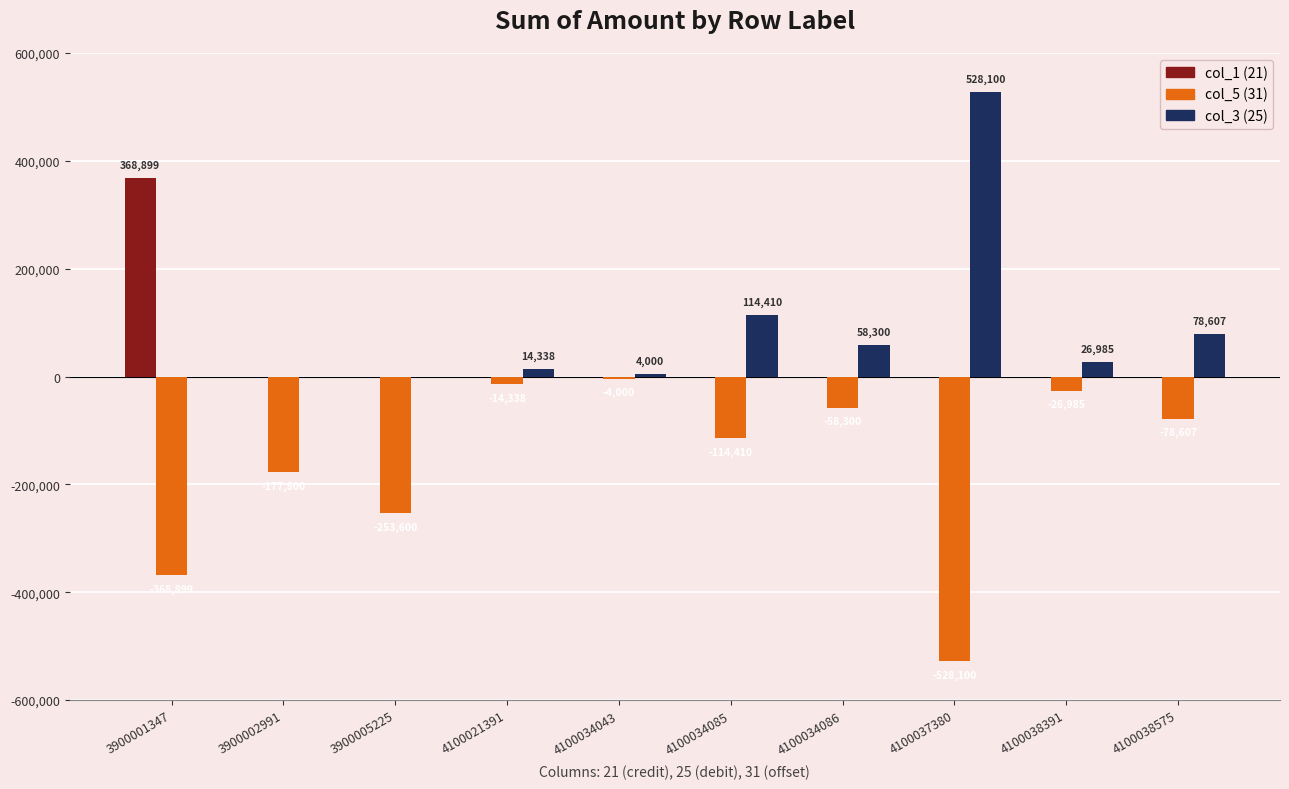

What is the maximum value shown in the chart?

528100.0